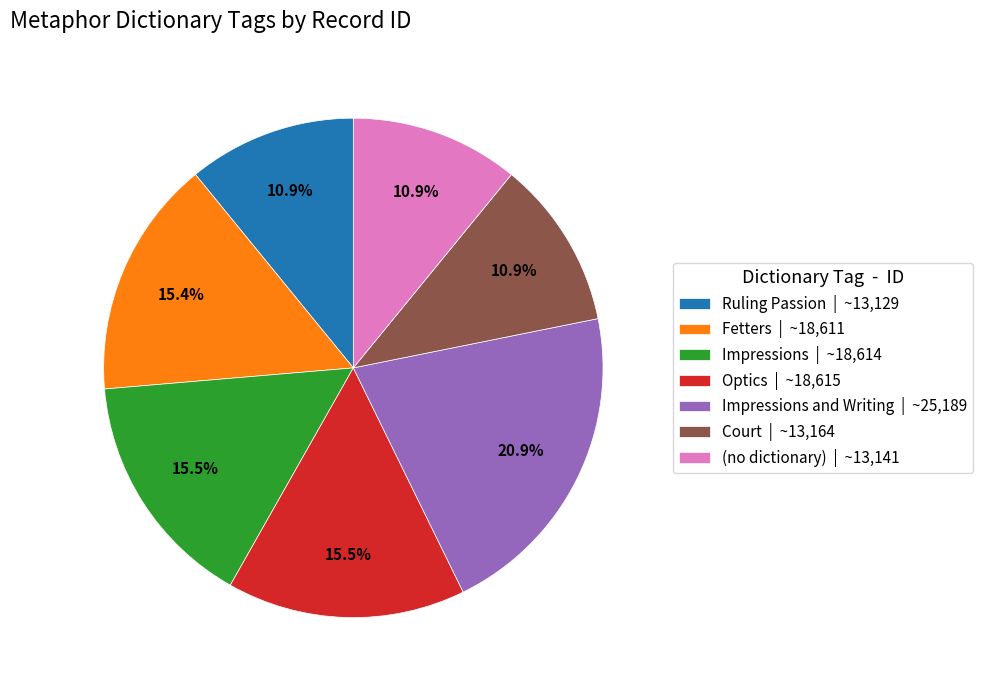

Does Optics | ~18,615 represent more than half of the total?

No